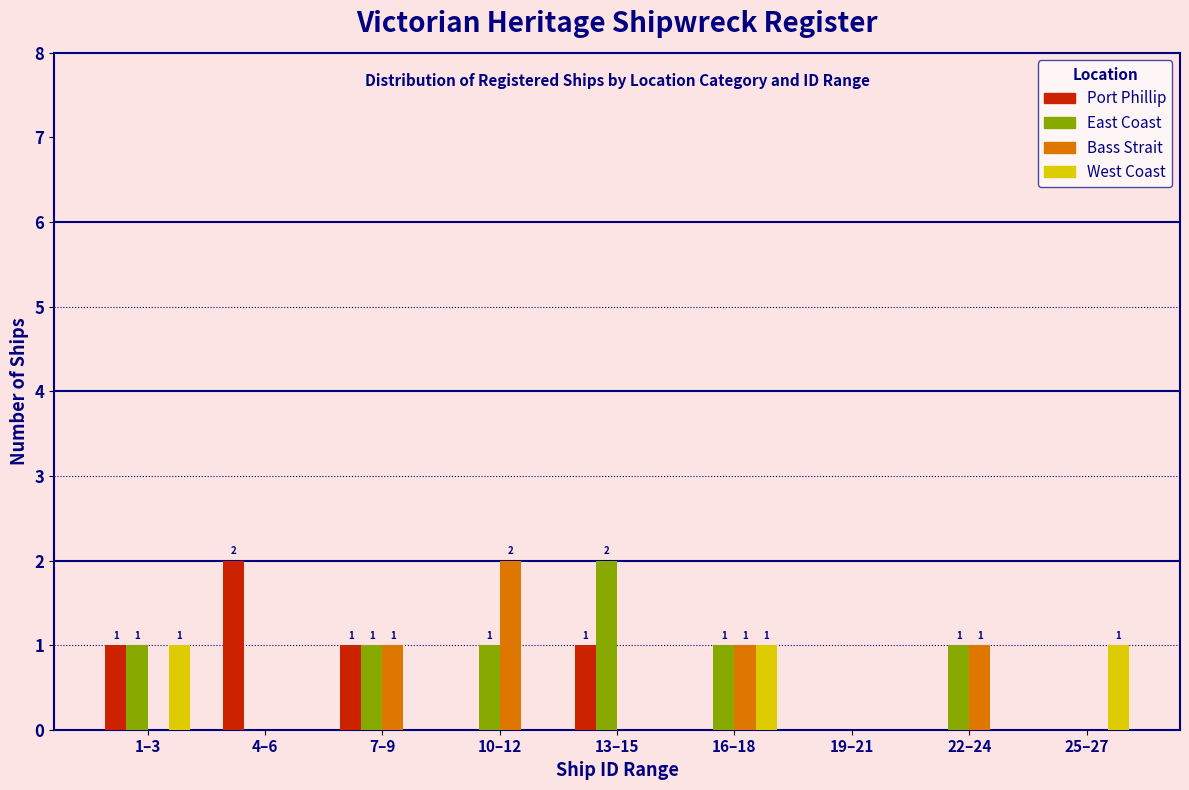

Is the value of East Coast at 13–15 greater than the value of West Coast at 1–3?

Yes